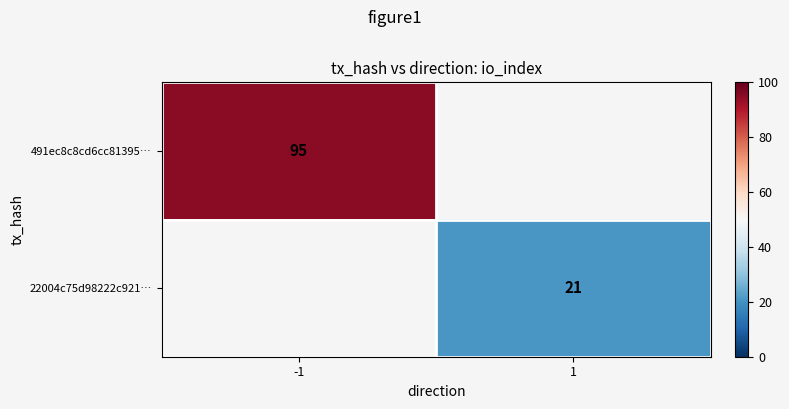

Which label corresponds to the largest value in the chart?

-1